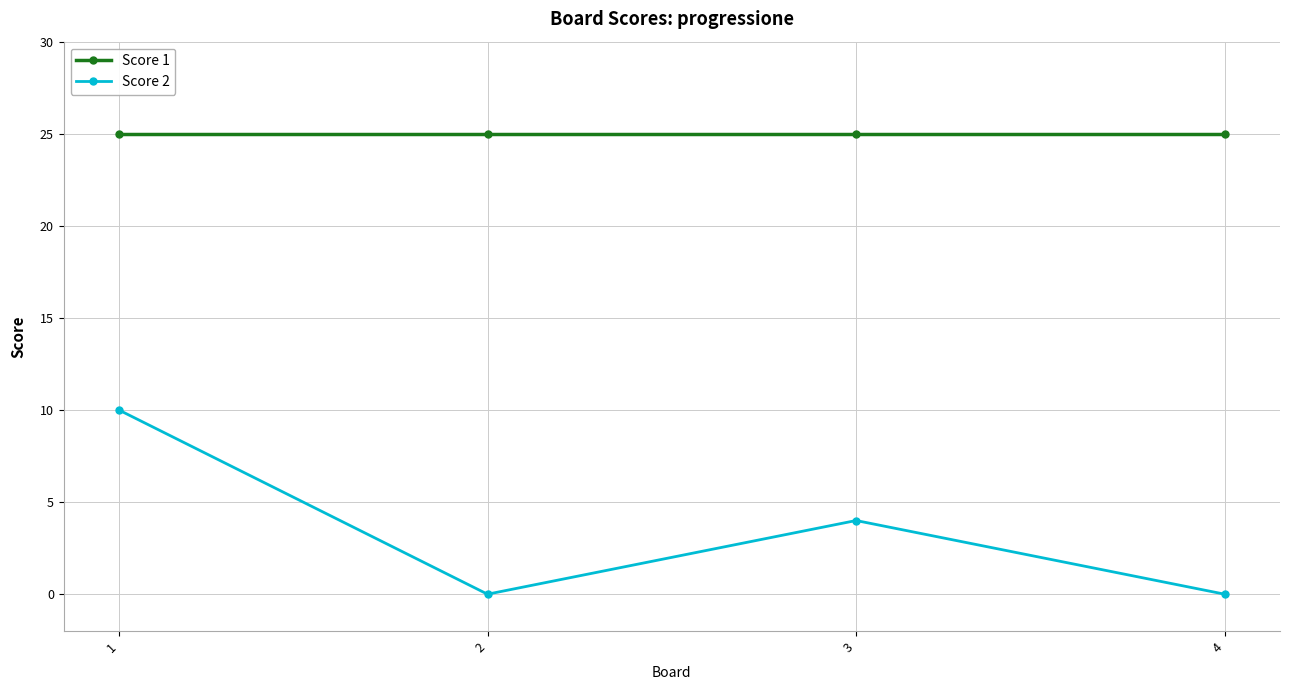

What is the total value across all series at 3?

29